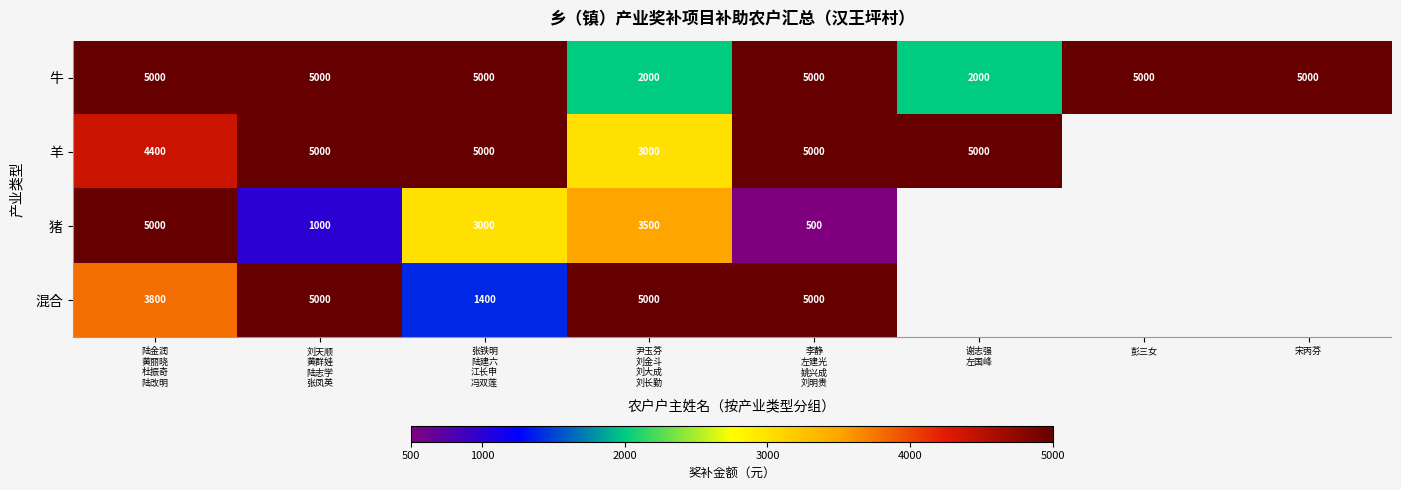

Is the value of 羊 at 刘天顺 黄群娃 陆志学 张凤英 greater than the value of 猪 at 谢志强 左国峰?

No